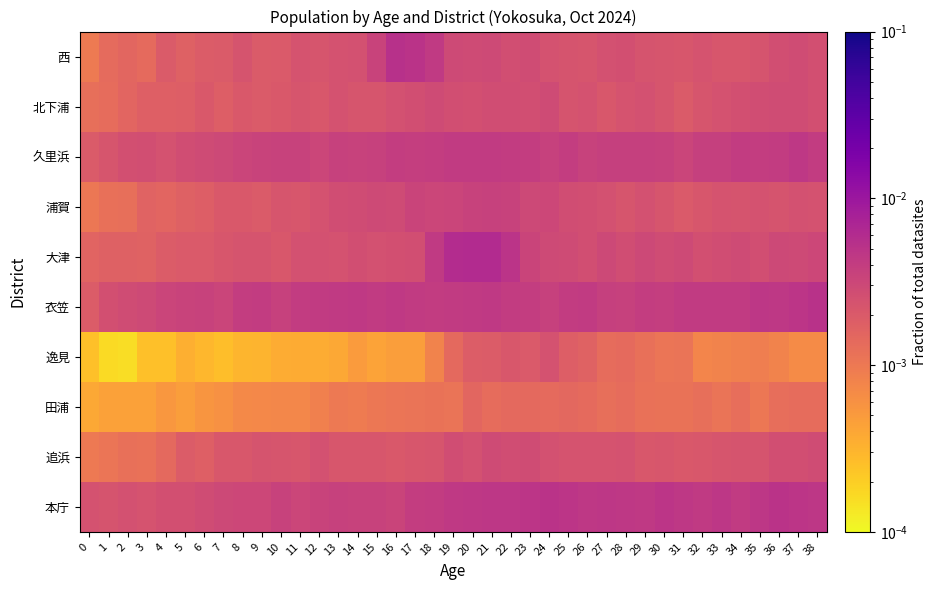

How many categories are shown in the chart?

39